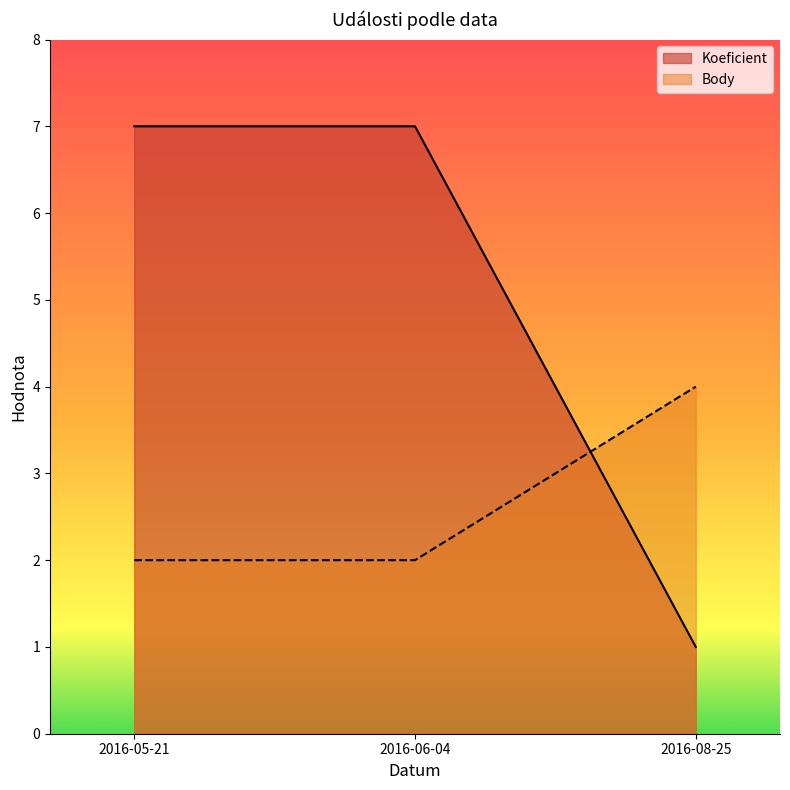

Where is Body nearest to the value 3?

2016-05-21